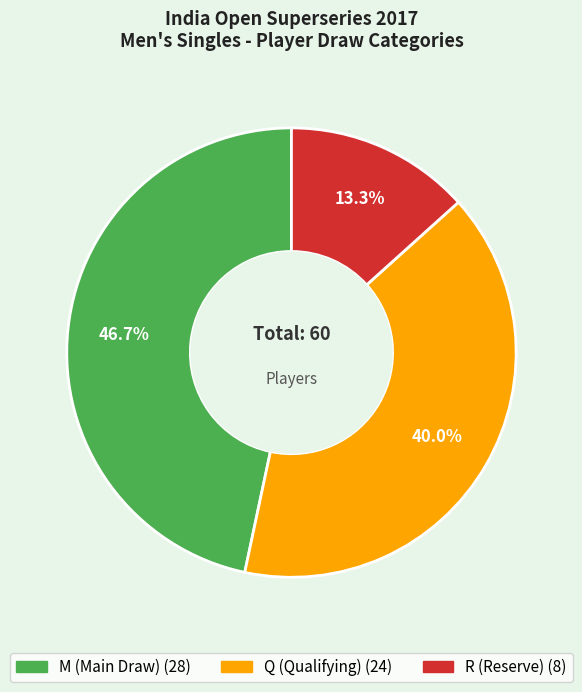

Combined, do R (Reserve) and Q (Qualifying) account for over 50%?

Yes